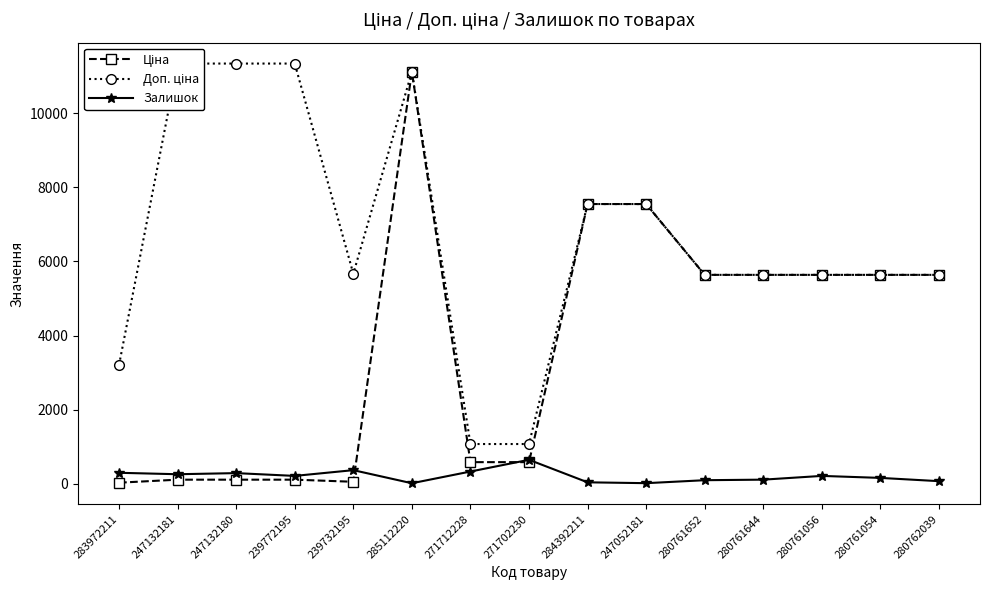

Reading left to right, extract all data points from this chart.

Ціна: 283972211=32.0	247132181=113.3	247132180=113.3	239772195=113.3	239732195=56.7	285112220=11113.6	271712228=586.0	271702230=586.0	284392211=7545.9	247052181=7545.9	280761652=5636.0	280761644=5636.0	280761056=5636.0	280761054=5636.0	280762039=5636.0
Доп. ціна: 283972211=3205.0	247132181=11334.0	247132180=11334.0	239772195=11334.0	239732195=5667.0	285112220=11113.6	271712228=1074.5	271702230=1074.5	284392211=7545.9	247052181=7545.9	280761652=5636.0	280761644=5636.0	280761056=5636.0	280761054=5636.0	280762039=5636.0
Залишок: 283972211=299.0	247132181=260.0	247132180=290.0	239772195=215.0	239732195=370.0	285112220=17.0	271712228=333.0	271702230=649.0	284392211=42.0	247052181=19.0	280761652=99.0	280761644=114.0	280761056=215.0	280761054=161.0	280762039=73.0